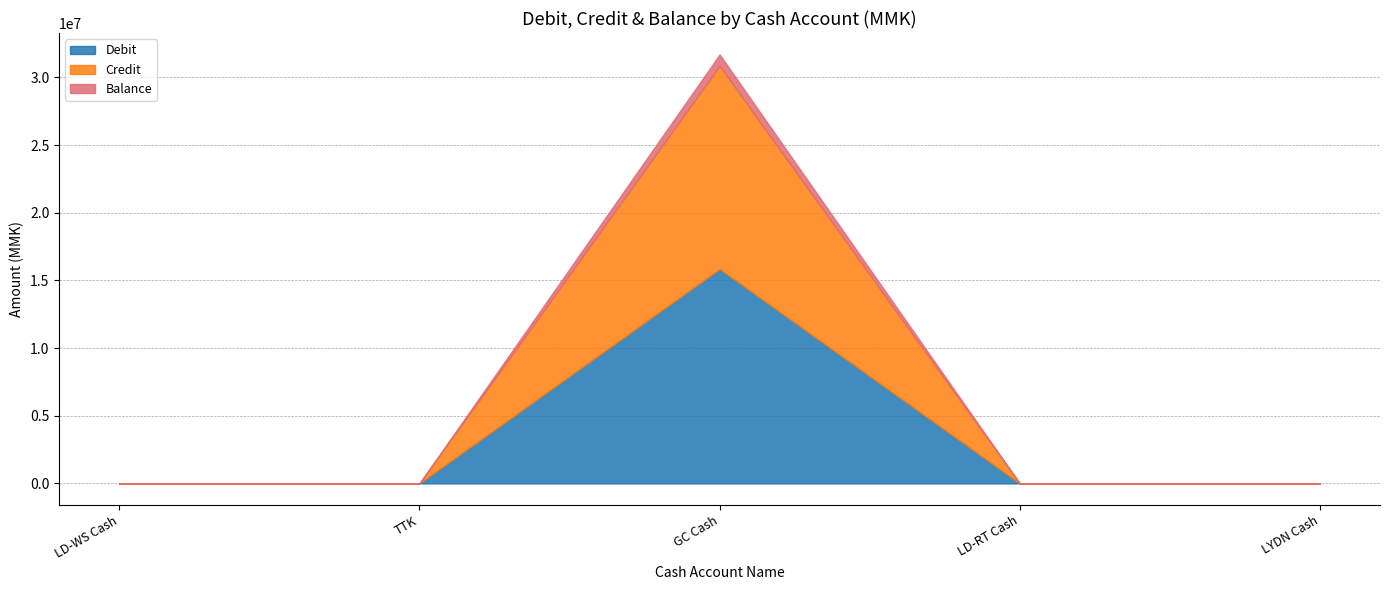

What is the label of the 3rd point from the left?

GC Cash